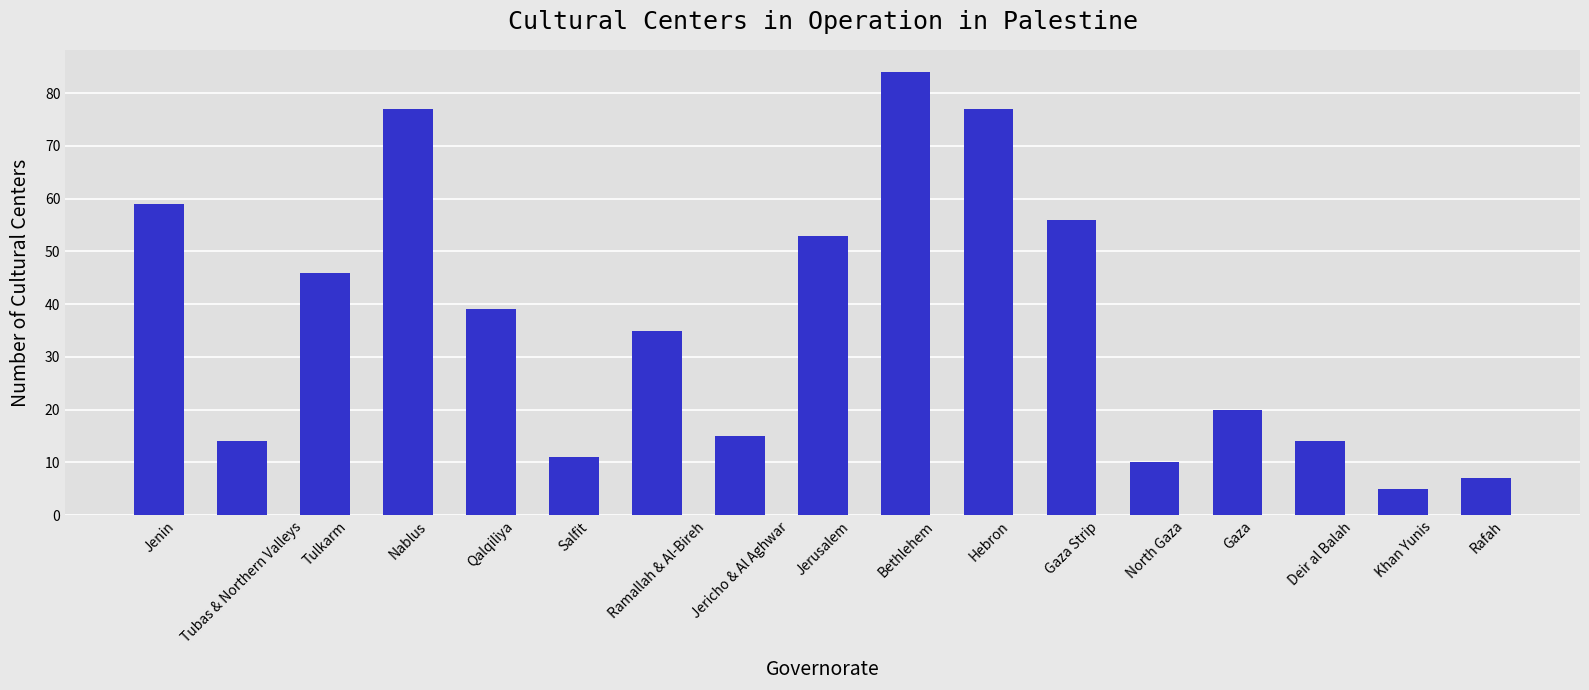

Which has a higher value, Jenin or Khan Yunis?

Jenin